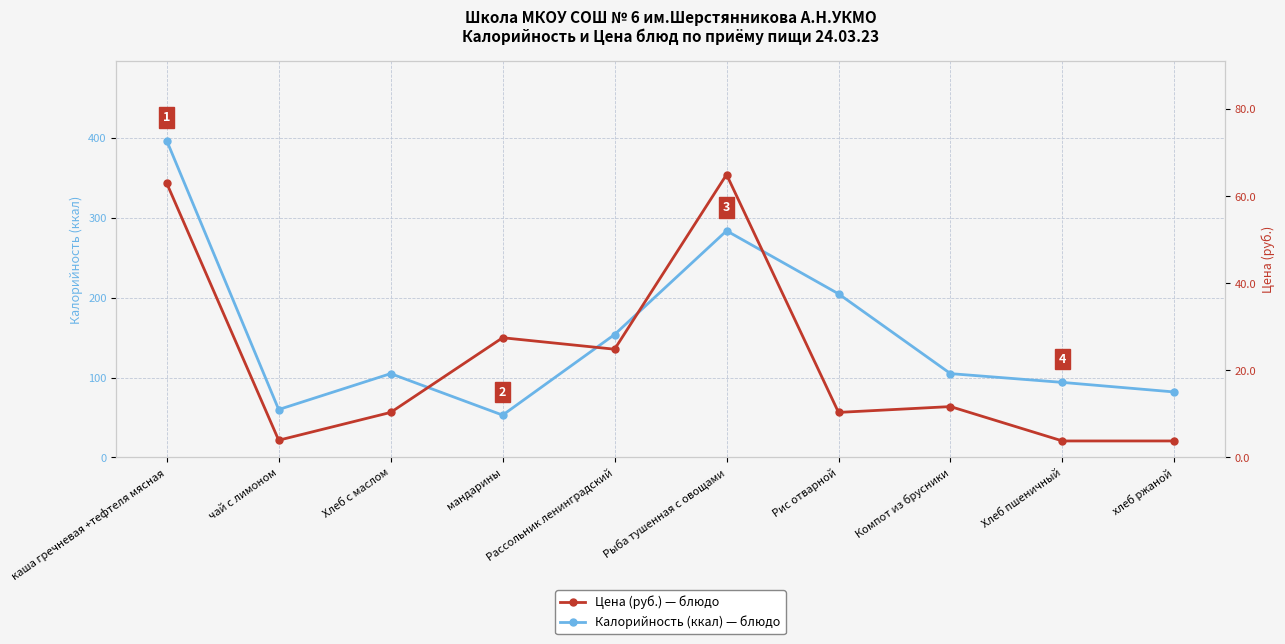

Which category has the lowest value across all series?

Хлеб пшеничный